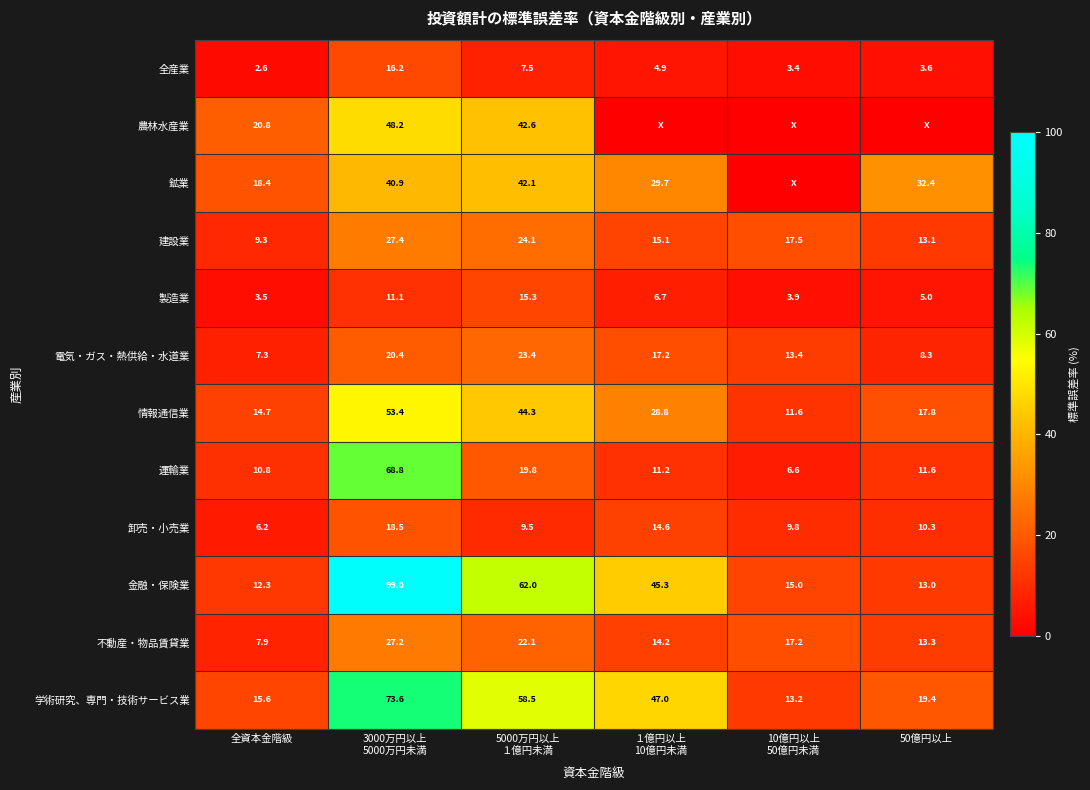

How many data points in 全産業 are above 4?

3